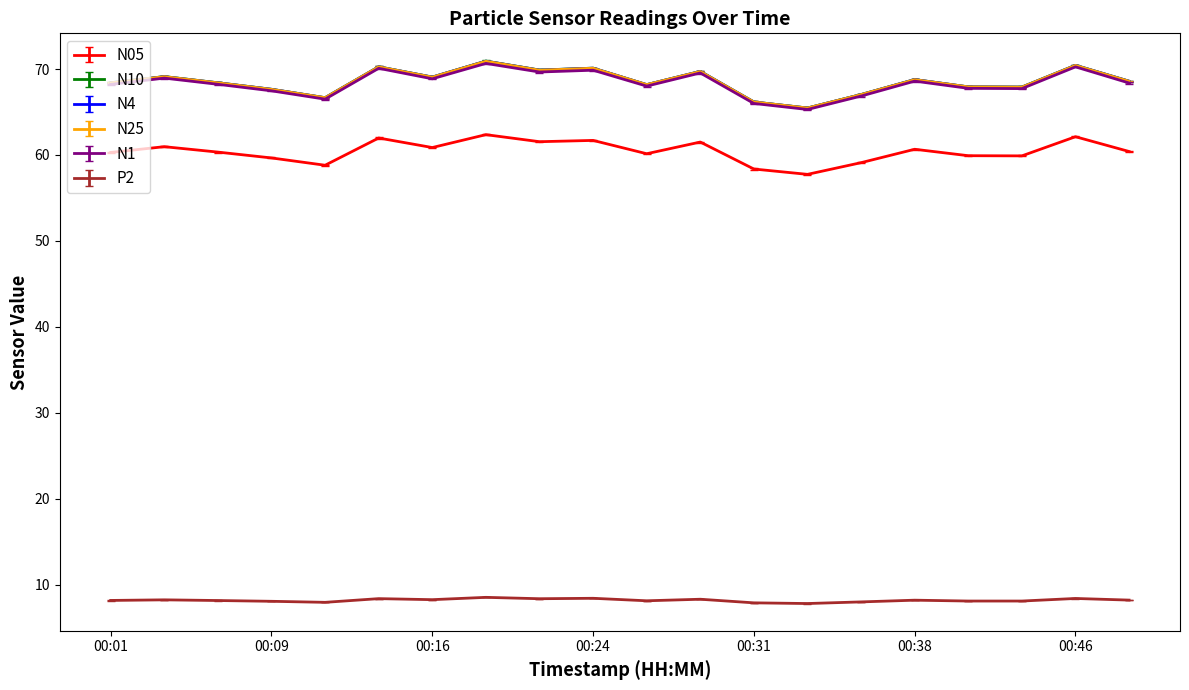

What is the highest value of the N25 series?

70.9